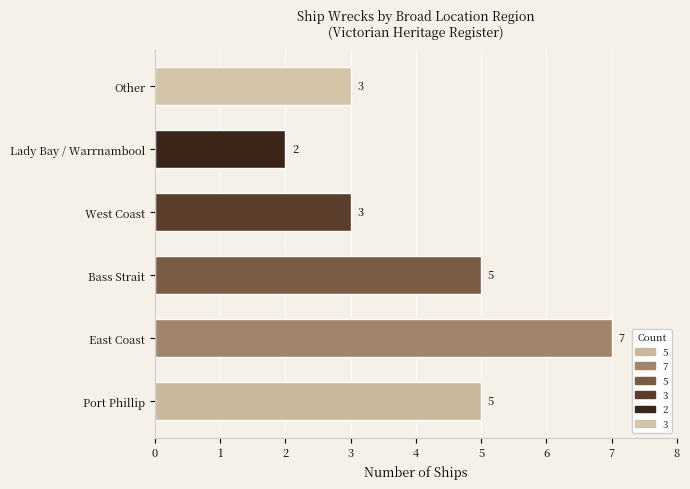

Reading top to bottom, extract all data points from this chart.

3	2	3	5	7	5